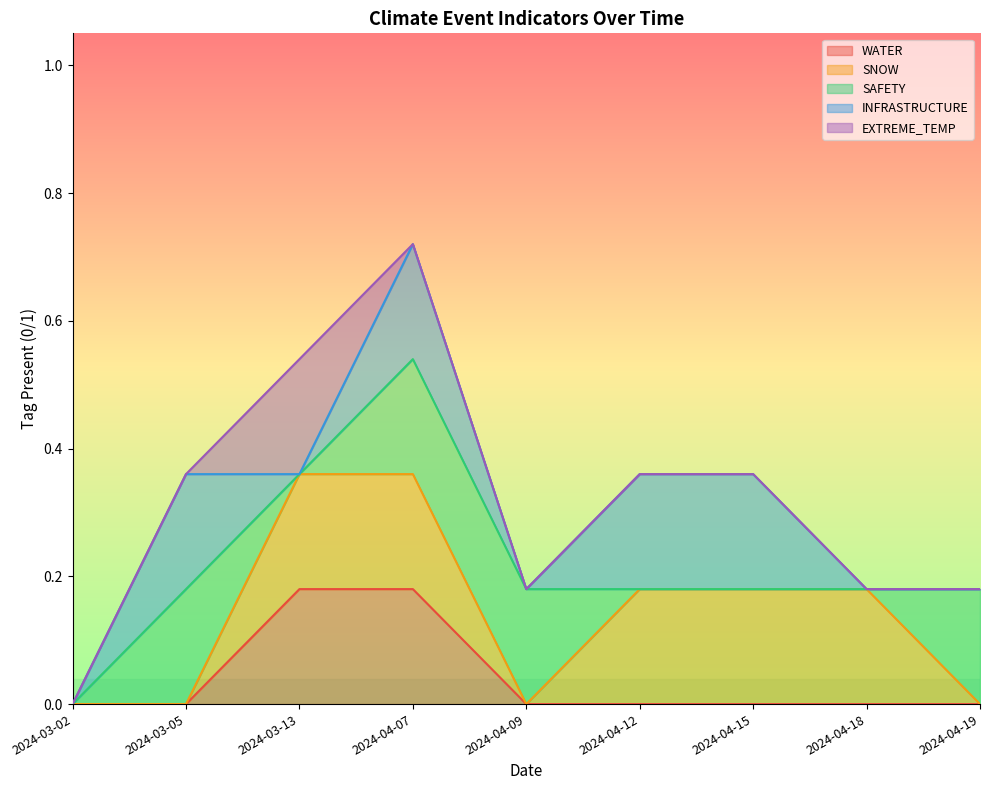

What is the label of the 5th point from the right?

2024-04-09